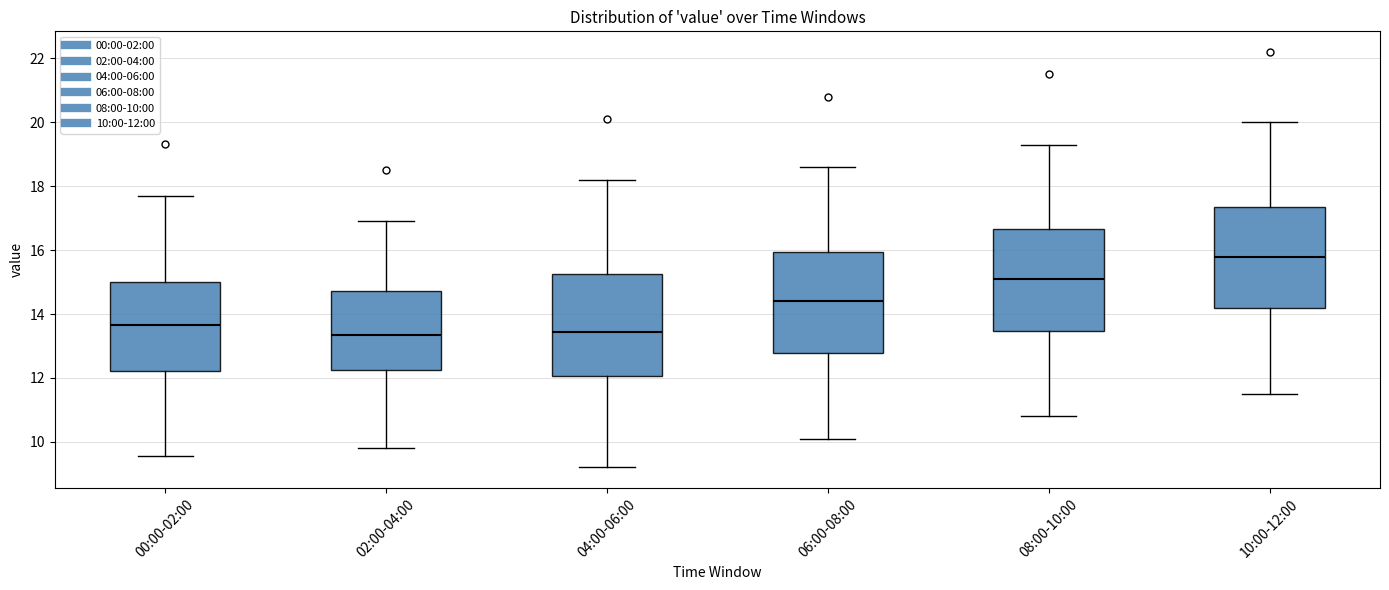

Reading left to right, transcribe this box plot: for each box, give where its median line is, the range the box spans, and where its two whiskers end, as read against the y-axis. The values are not printed on the chart, so give them approximately, as read against the axis.

00:00-02:00: median 13.6, box 12.2 to 15.0, whiskers 9.6 to 17.8
02:00-04:00: median 13.4, box 12.2 to 14.8, whiskers 9.8 to 17.0
04:00-06:00: median 13.4, box 12.0 to 15.2, whiskers 9.2 to 18.2
06:00-08:00: median 14.4, box 12.8 to 16.0, whiskers 10.2 to 18.6
08:00-10:00: median 15.2, box 13.4 to 16.6, whiskers 10.8 to 19.4
10:00-12:00: median 15.8, box 14.2 to 17.4, whiskers 11.6 to 20.0